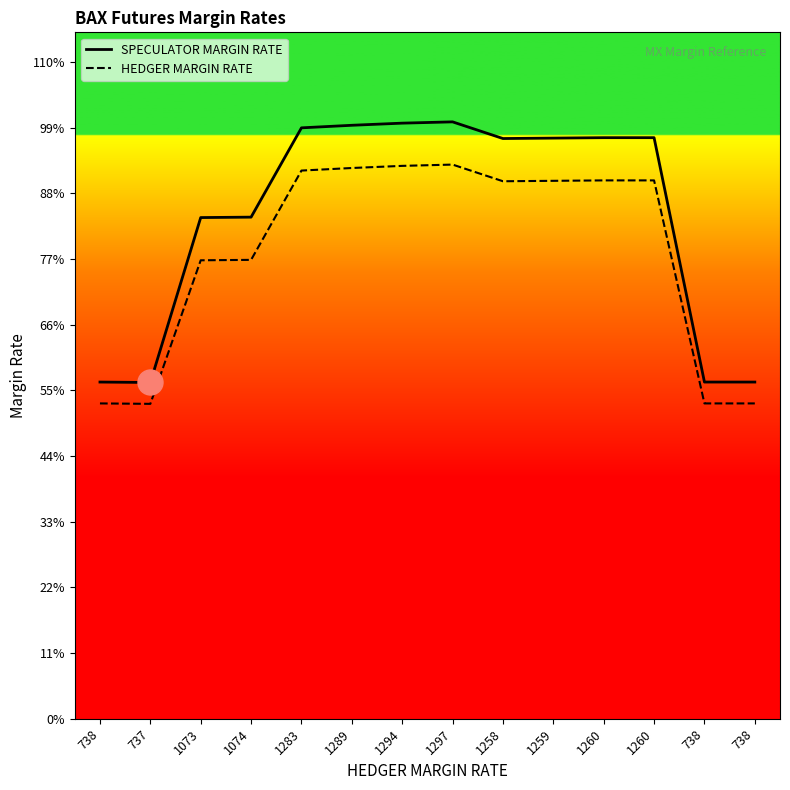

True or false: SPECULATOR MARGIN RATE has a value of 1324 at 738.

False